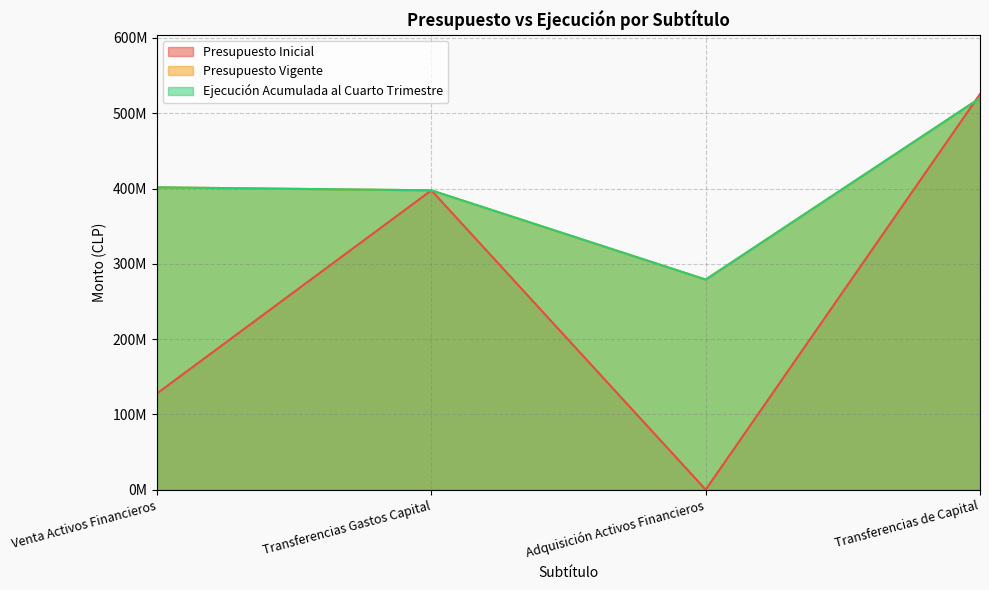

In Presupuesto Vigente, how many points are lower than both neighbors (excluding endpoints)?

1